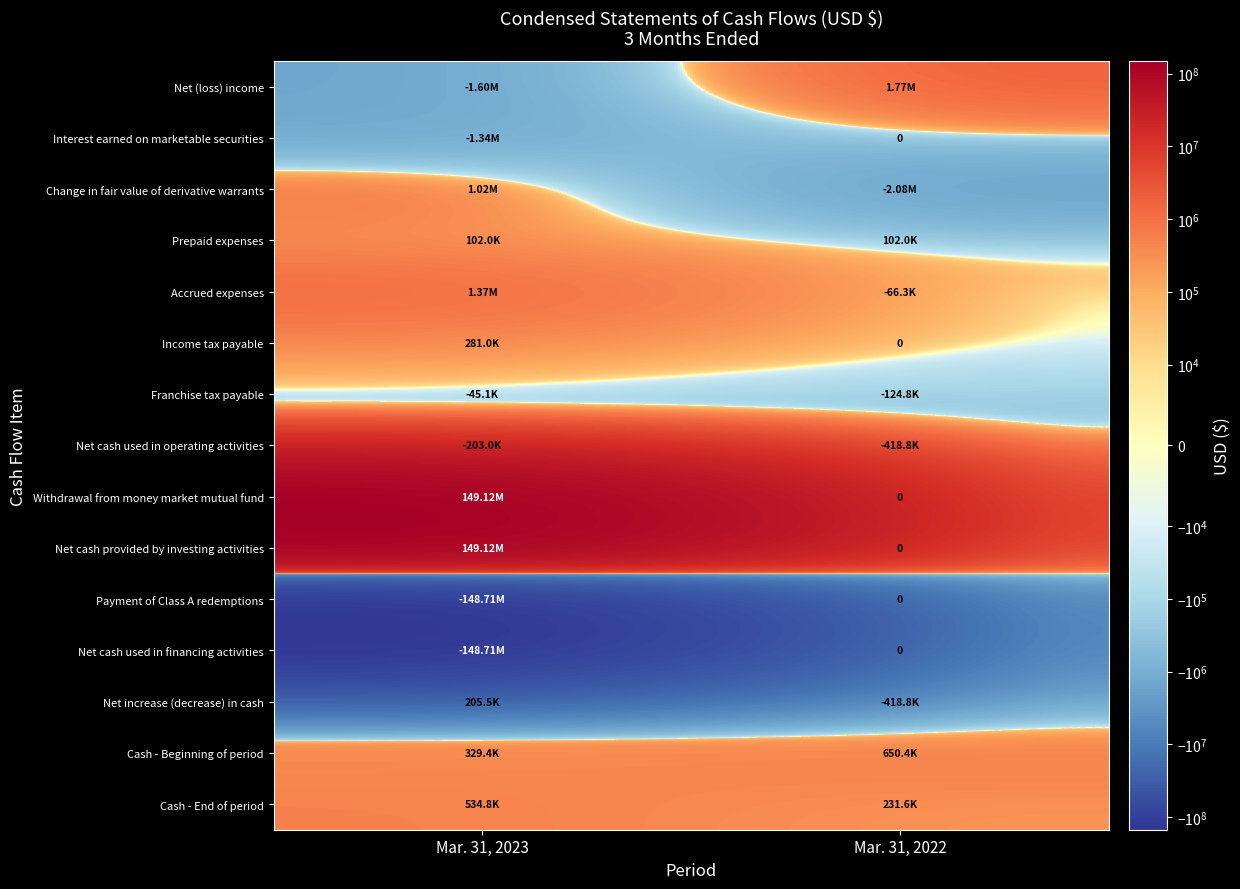

Read the Cash - End of period value at Mar. 31, 2023.

534812